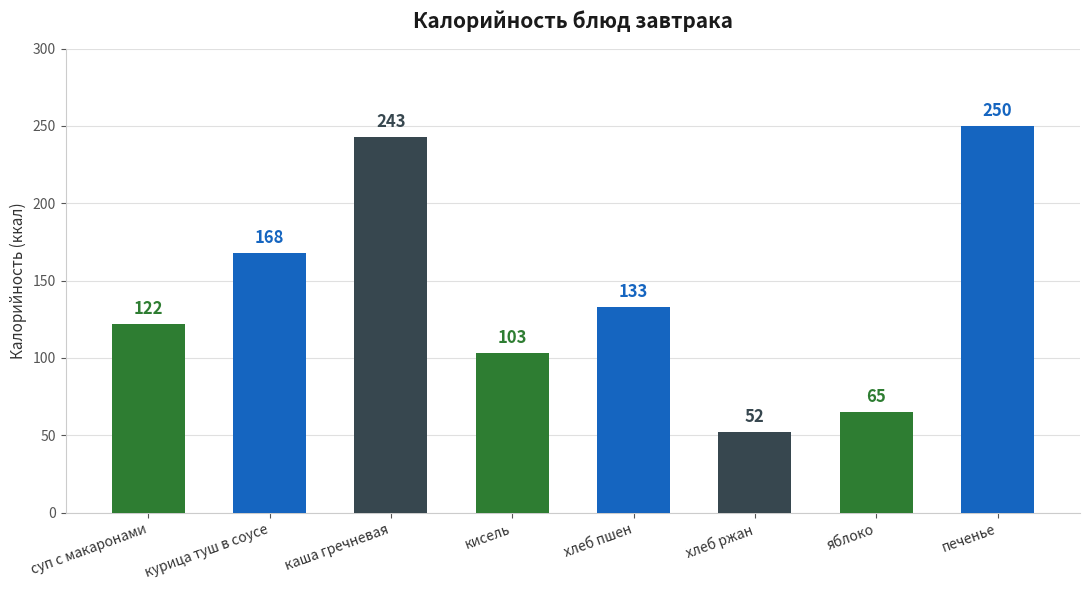

Where is the data nearest to the value 151?

курица туш в соусе